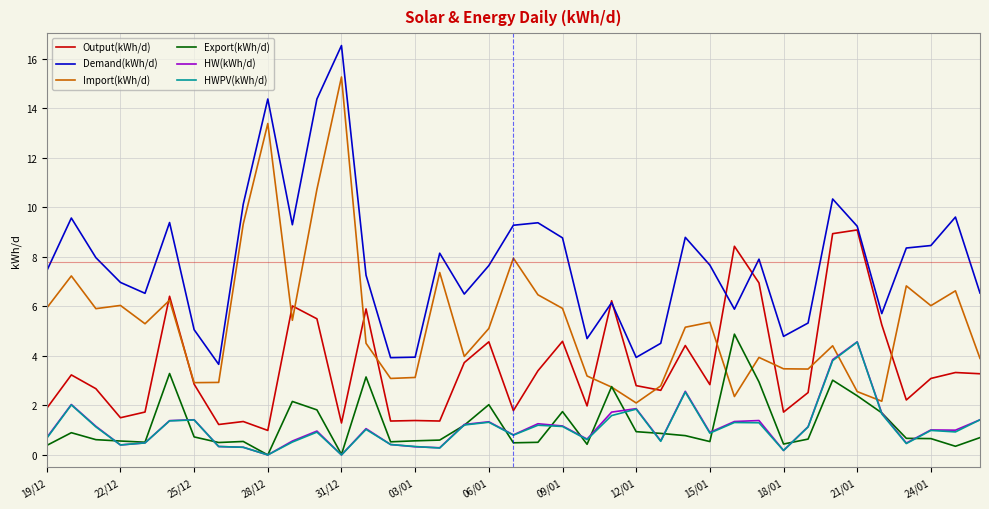

Which series has the largest total across all categories?

Demand(kWh/d)